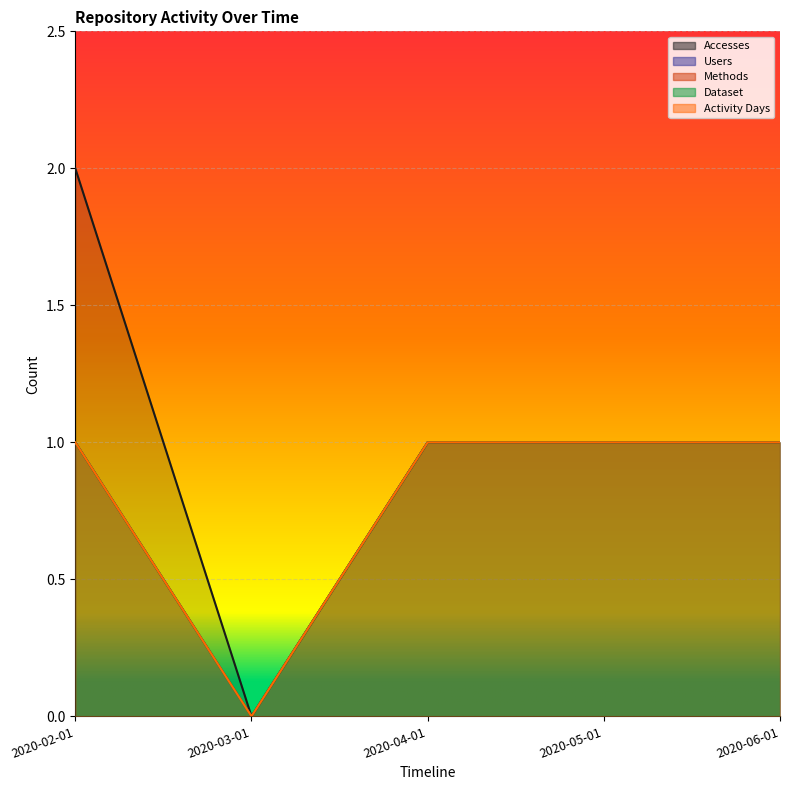

Rank the series by their maximum value, from lowest to highest.

Users, Methods, Dataset, Activity Days, Accesses